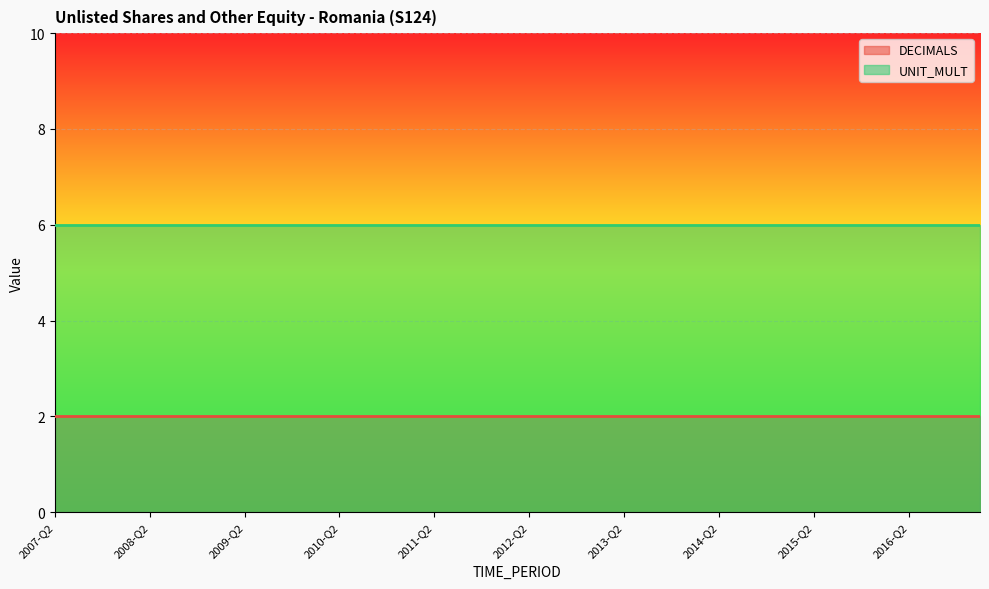

Reading right to left, extract all data points from this chart.

DECIMALS: 2017-Q1=2	2016-Q4=2	2016-Q3=2	2016-Q2=2	2016-Q1=2	2015-Q4=2	2015-Q3=2	2015-Q2=2	2015-Q1=2	2014-Q4=2	2014-Q3=2	2014-Q2=2	2014-Q1=2	2013-Q4=2	2013-Q3=2	2013-Q2=2	2013-Q1=2	2012-Q4=2	2012-Q3=2	2012-Q2=2	2012-Q1=2	2011-Q4=2	2011-Q3=2	2011-Q2=2	2011-Q1=2	2010-Q4=2	2010-Q3=2	2010-Q2=2	2010-Q1=2	2009-Q4=2	2009-Q3=2	2009-Q2=2	2009-Q1=2	2008-Q4=2	2008-Q3=2	2008-Q2=2	2008-Q1=2	2007-Q4=2	2007-Q3=2	2007-Q2=2
UNIT_MULT: 2017-Q1=6	2016-Q4=6	2016-Q3=6	2016-Q2=6	2016-Q1=6	2015-Q4=6	2015-Q3=6	2015-Q2=6	2015-Q1=6	2014-Q4=6	2014-Q3=6	2014-Q2=6	2014-Q1=6	2013-Q4=6	2013-Q3=6	2013-Q2=6	2013-Q1=6	2012-Q4=6	2012-Q3=6	2012-Q2=6	2012-Q1=6	2011-Q4=6	2011-Q3=6	2011-Q2=6	2011-Q1=6	2010-Q4=6	2010-Q3=6	2010-Q2=6	2010-Q1=6	2009-Q4=6	2009-Q3=6	2009-Q2=6	2009-Q1=6	2008-Q4=6	2008-Q3=6	2008-Q2=6	2008-Q1=6	2007-Q4=6	2007-Q3=6	2007-Q2=6